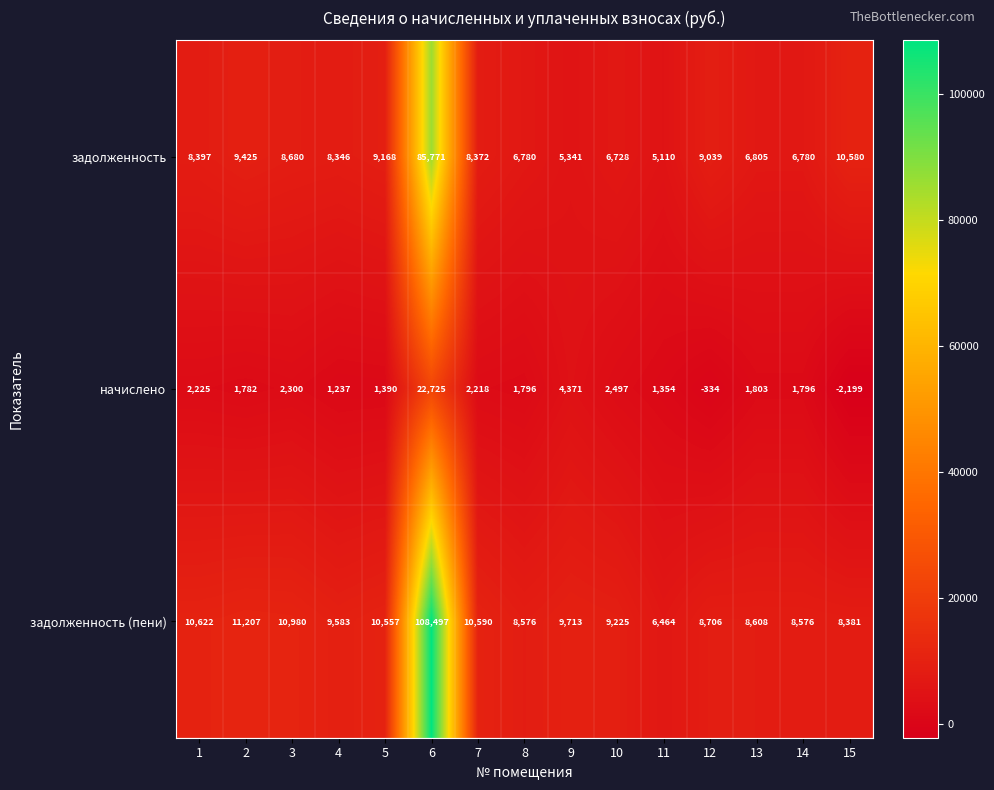

At which label is начислено closest to 10263?

9